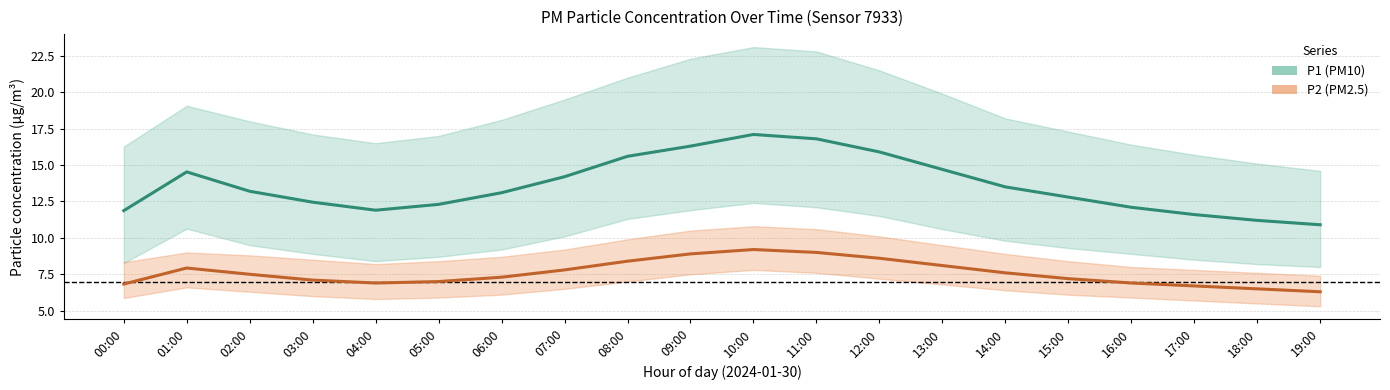

Reading left to right, list all the values displayed in this chart.

P1 (PM10): 00:00=11.9	01:00=14.5	02:00=13.2	03:00=12.4	04:00=11.9	05:00=12.3	06:00=13.1	07:00=14.2	08:00=15.6	09:00=16.3	10:00=17.1	11:00=16.8	12:00=15.9	13:00=14.7	14:00=13.5	15:00=12.8	16:00=12.1	17:00=11.6	18:00=11.2	19:00=10.9
P2 (PM2.5): 00:00=6.8	01:00=7.9	02:00=7.5	03:00=7.1	04:00=6.9	05:00=7.0	06:00=7.3	07:00=7.8	08:00=8.4	09:00=8.9	10:00=9.2	11:00=9.0	12:00=8.6	13:00=8.1	14:00=7.6	15:00=7.2	16:00=6.9	17:00=6.7	18:00=6.5	19:00=6.3